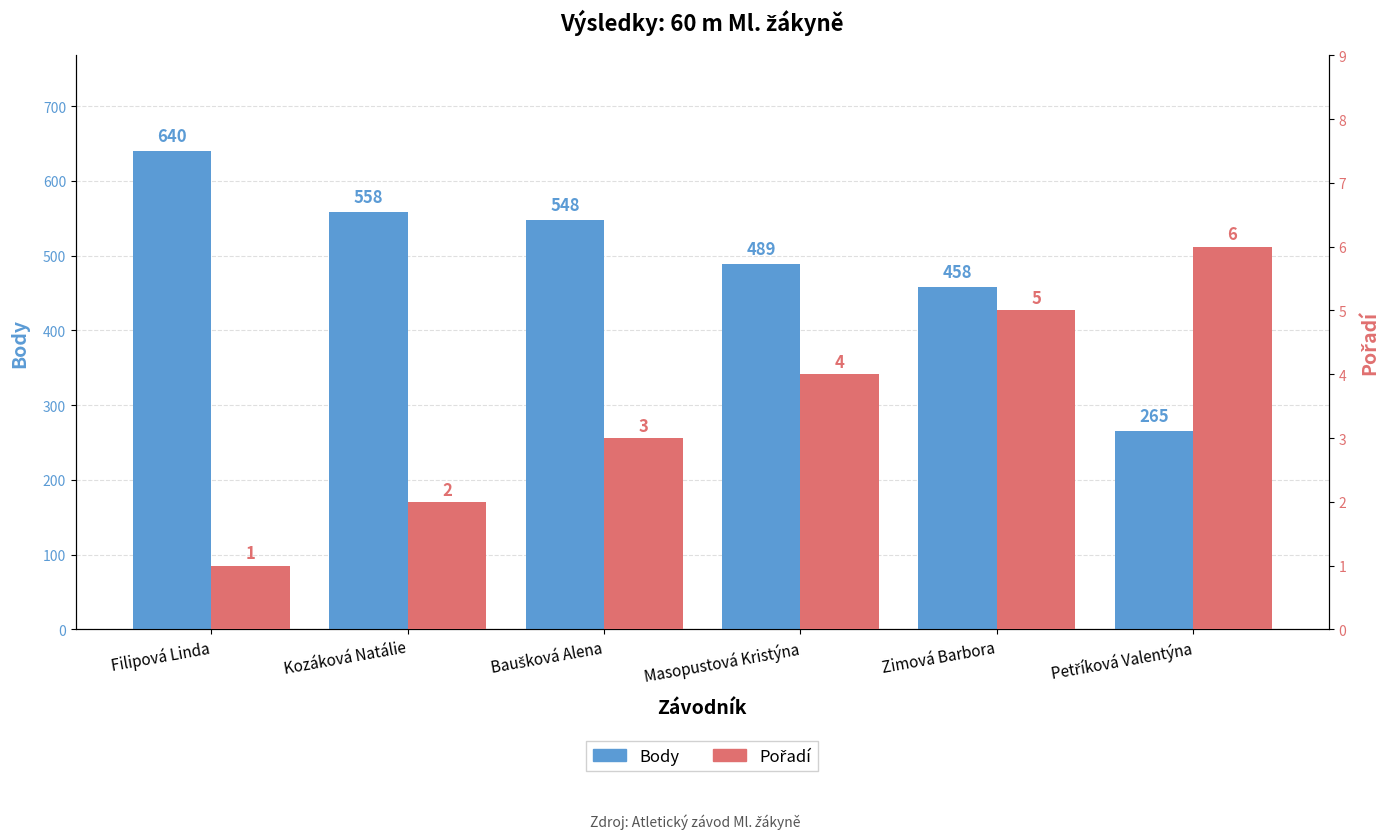

What position from the left is Masopustová Kristýna?

4